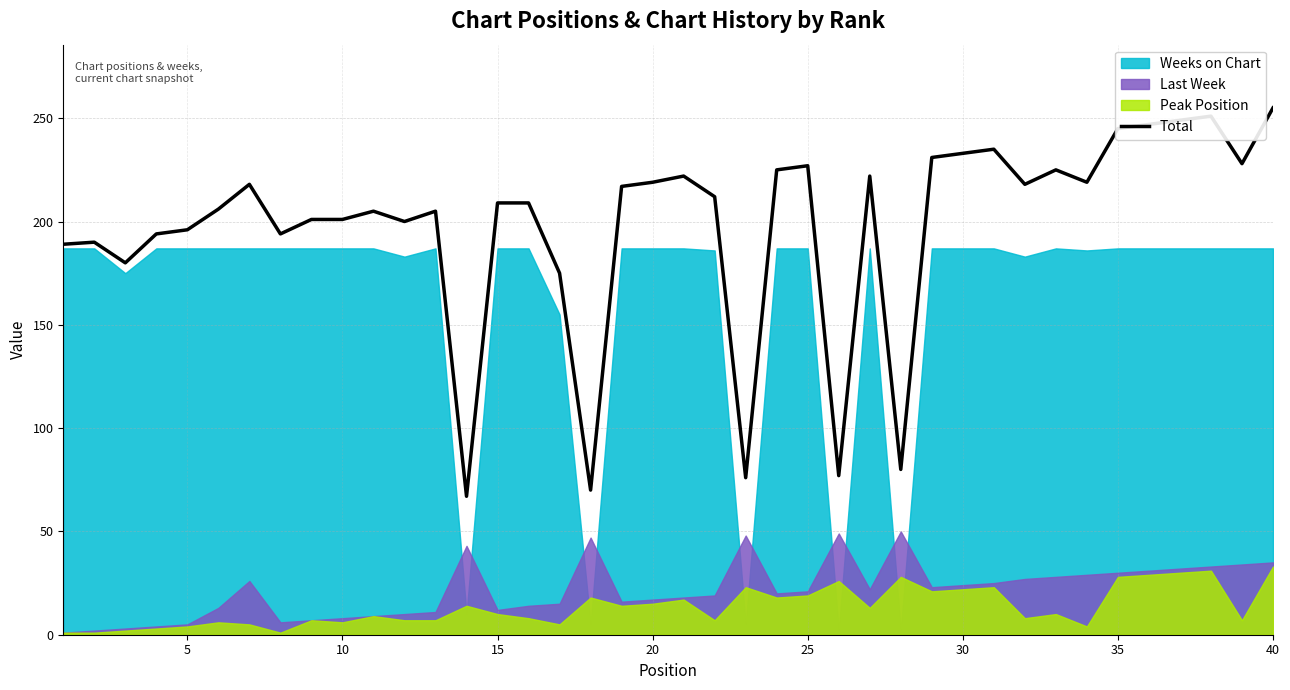

What is the minimum value for Total?

67